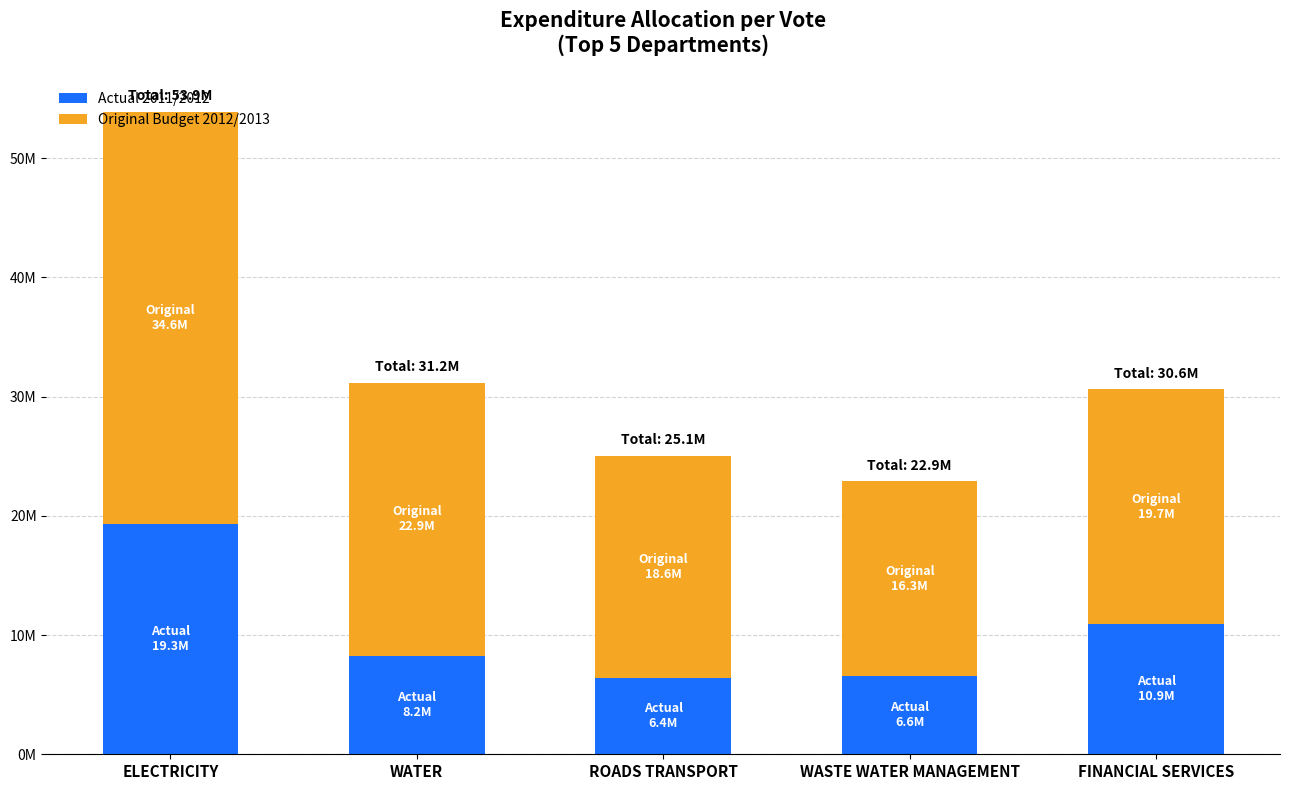

What is the sum of the Original Budget 2012/2013 values at ROADS TRANSPORT and ELECTRICITY?

53234347.2